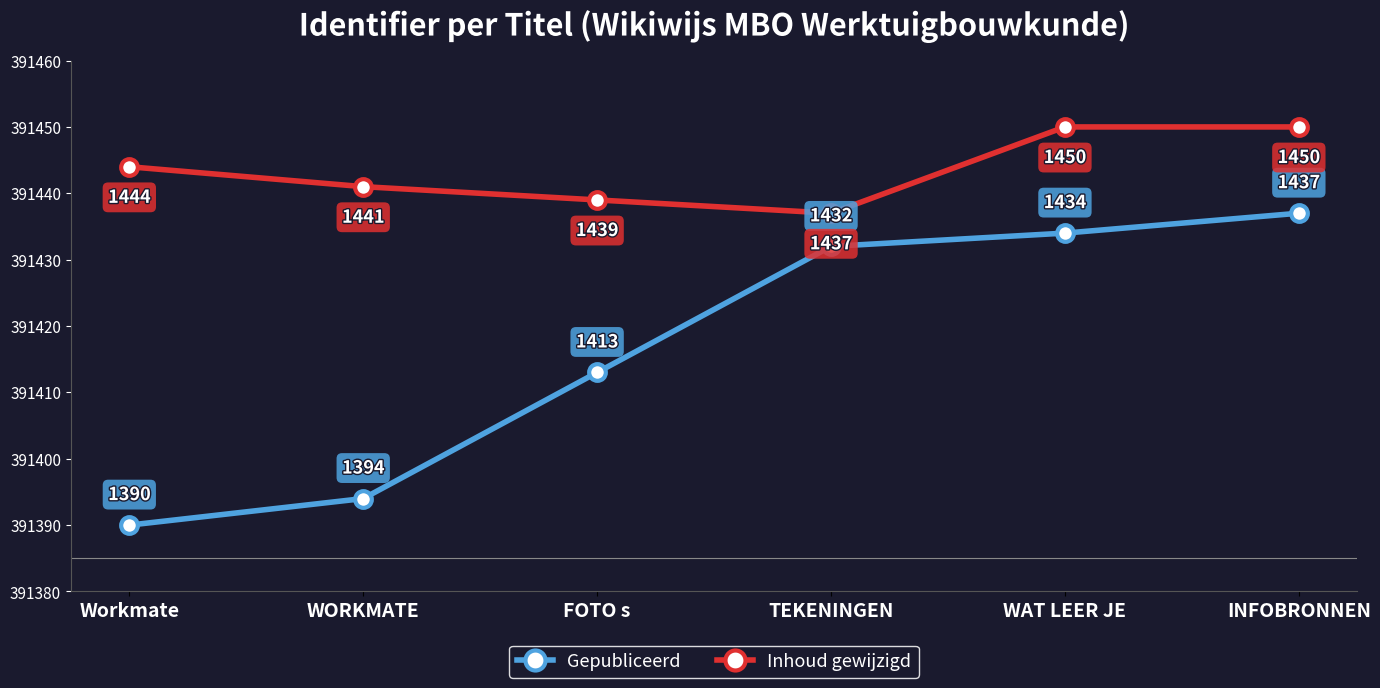

Read the Inhoud gewijzigd value at FOTO s, to the nearest 5.

391440